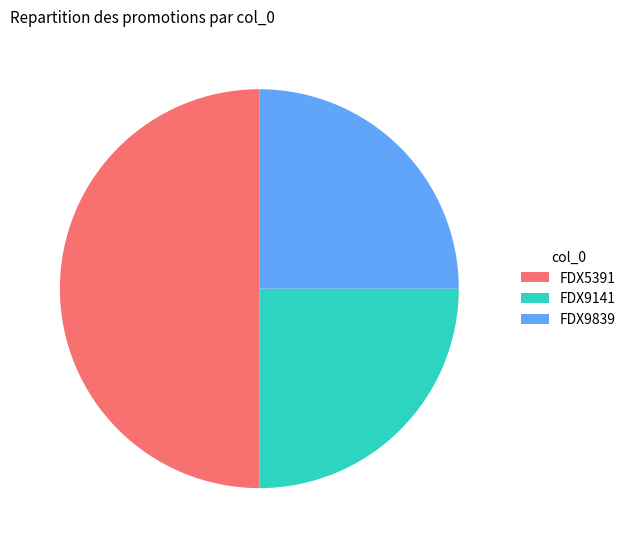

Does FDX9839 represent more than half of the total?

No